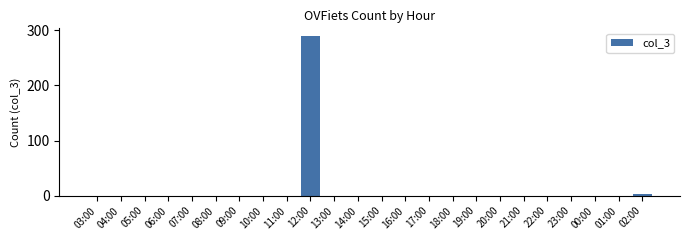

The value at 15:00 is 0. True or false?

True